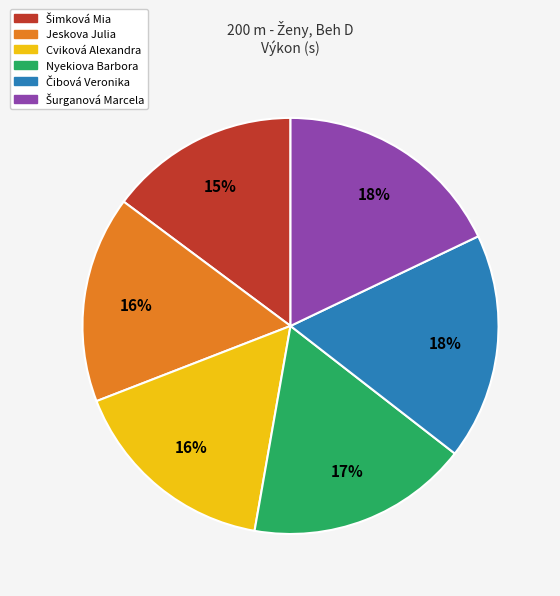

The Nyekiova Barbora slice represents 11% of the pie. True or false?

False